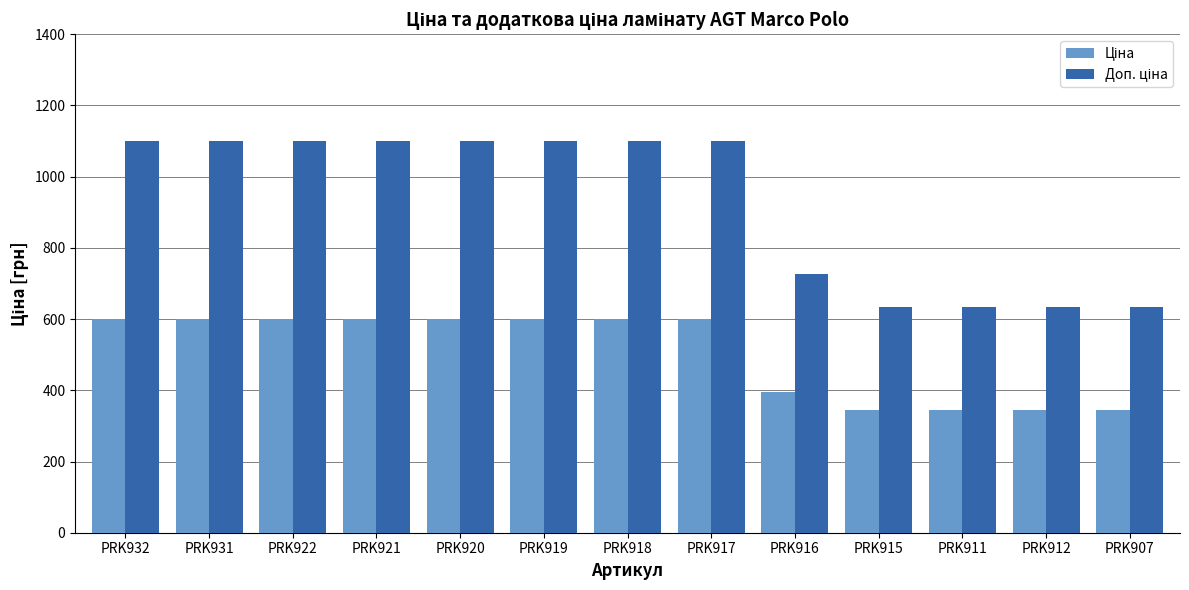

What is the label of the 10th bar from the left?

PRK915